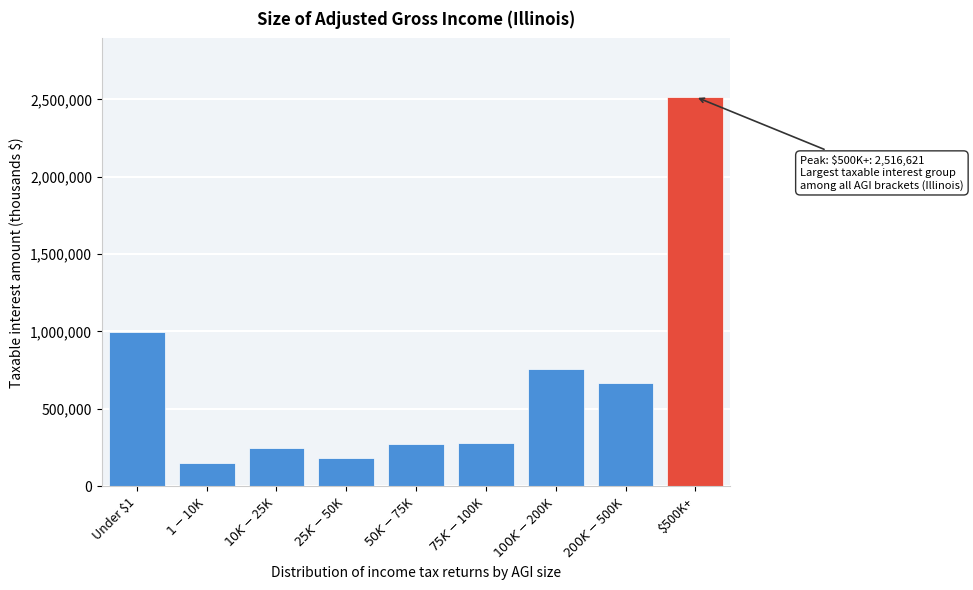

Is it true that the value at $500K+ is 2516621?

True